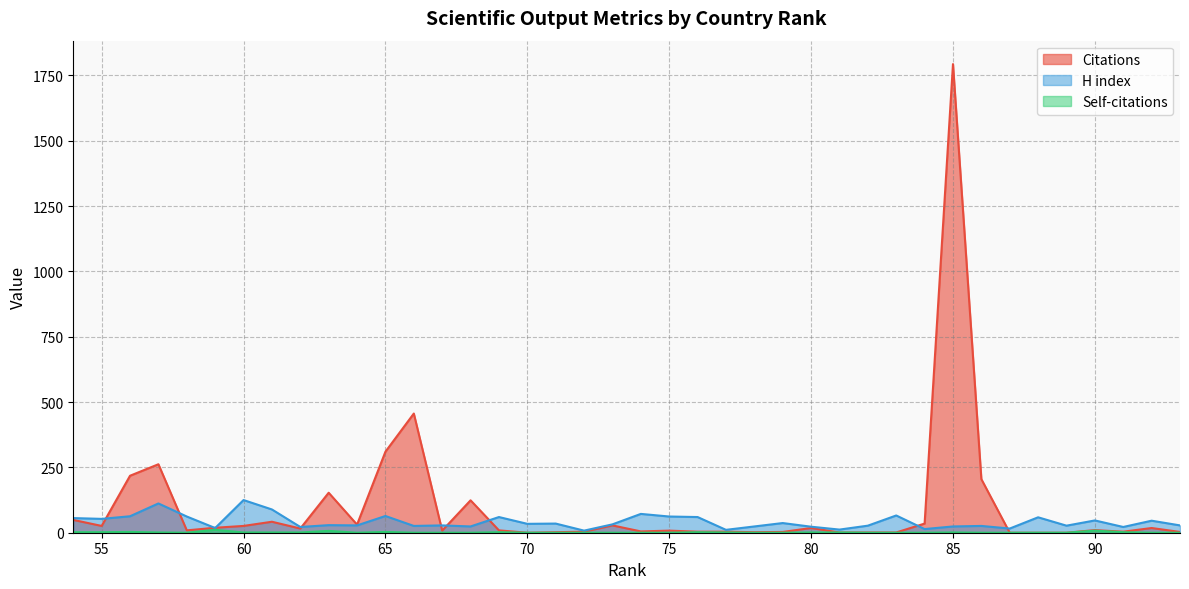

Does the chart have visible grid lines?

Yes